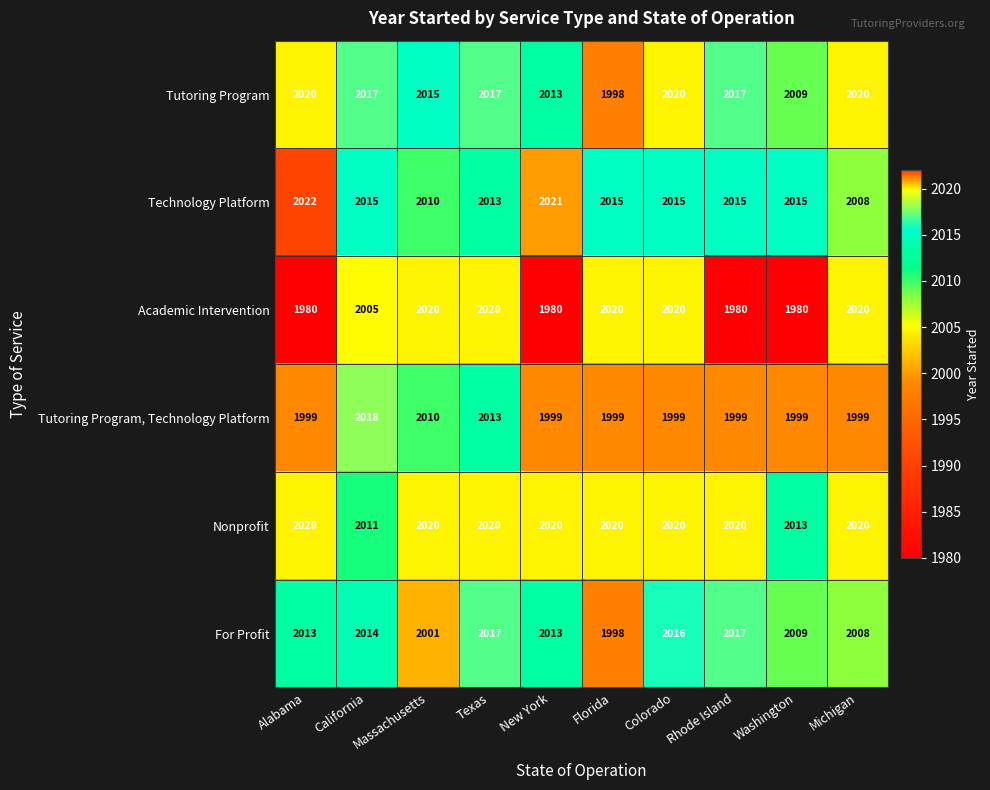

True or false: Nonprofit has a value of 2020 at Colorado.

True